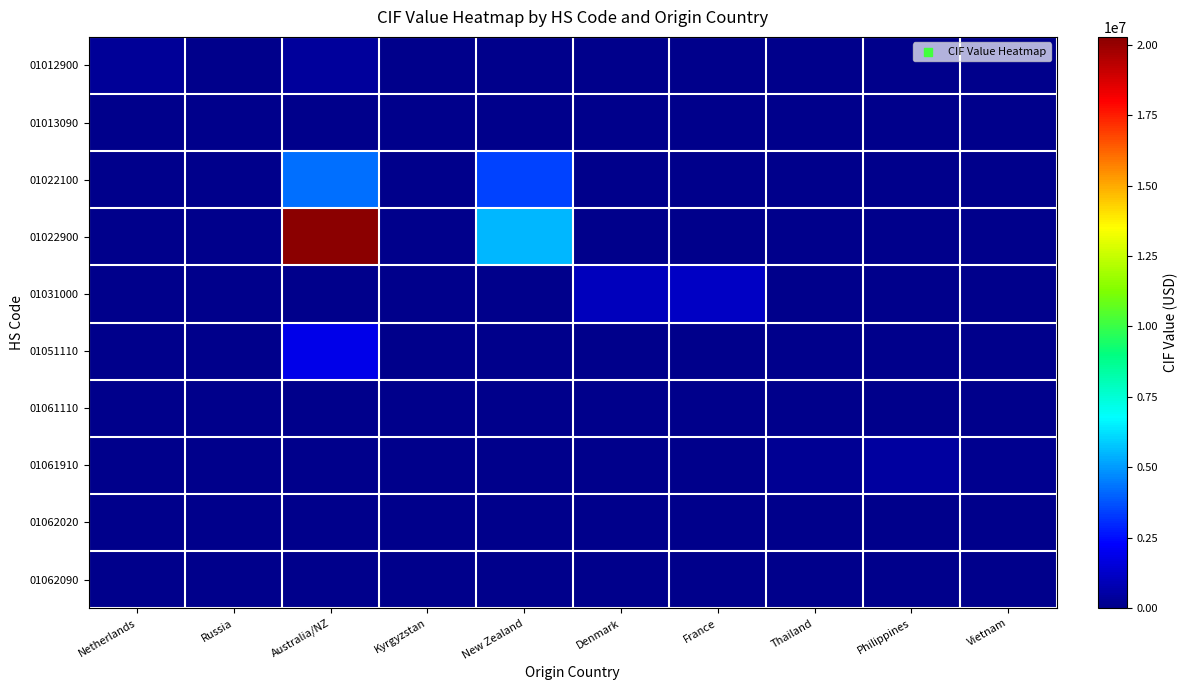

Reading left to right, extract all data points from this chart.

01012900: Netherlands=290361	Russia=17847	Australia/NZ=327773	Kyrgyzstan=0	New Zealand=0	Denmark=0	France=0	Thailand=0	Philippines=0	Vietnam=0
01013090: Netherlands=0	Russia=0	Australia/NZ=0	Kyrgyzstan=55000	New Zealand=0	Denmark=0	France=0	Thailand=0	Philippines=0	Vietnam=0
01022100: Netherlands=0	Russia=0	Australia/NZ=4267662	Kyrgyzstan=0	New Zealand=3442550	Denmark=0	France=0	Thailand=0	Philippines=0	Vietnam=0
01022900: Netherlands=0	Russia=0	Australia/NZ=20279180	Kyrgyzstan=0	New Zealand=5542386	Denmark=0	France=0	Thailand=0	Philippines=0	Vietnam=0
01031000: Netherlands=0	Russia=0	Australia/NZ=0	Kyrgyzstan=0	New Zealand=0	Denmark=957584	France=1131793	Thailand=0	Philippines=0	Vietnam=0
01051110: Netherlands=0	Russia=0	Australia/NZ=1865241	Kyrgyzstan=0	New Zealand=0	Denmark=0	France=0	Thailand=0	Philippines=0	Vietnam=0
01061110: Netherlands=0	Russia=10000	Australia/NZ=0	Kyrgyzstan=0	New Zealand=0	Denmark=0	France=0	Thailand=11736	Philippines=10032	Vietnam=0
01061910: Netherlands=0	Russia=0	Australia/NZ=0	Kyrgyzstan=0	New Zealand=0	Denmark=0	France=55000	Thailand=192500	Philippines=421748	Vietnam=111645
01062020: Netherlands=0	Russia=0	Australia/NZ=0	Kyrgyzstan=0	New Zealand=0	Denmark=0	France=0	Thailand=5124	Philippines=12996	Vietnam=60500
01062090: Netherlands=0	Russia=0	Australia/NZ=0	Kyrgyzstan=0	New Zealand=0	Denmark=0	France=0	Thailand=33000	Philippines=30090	Vietnam=0